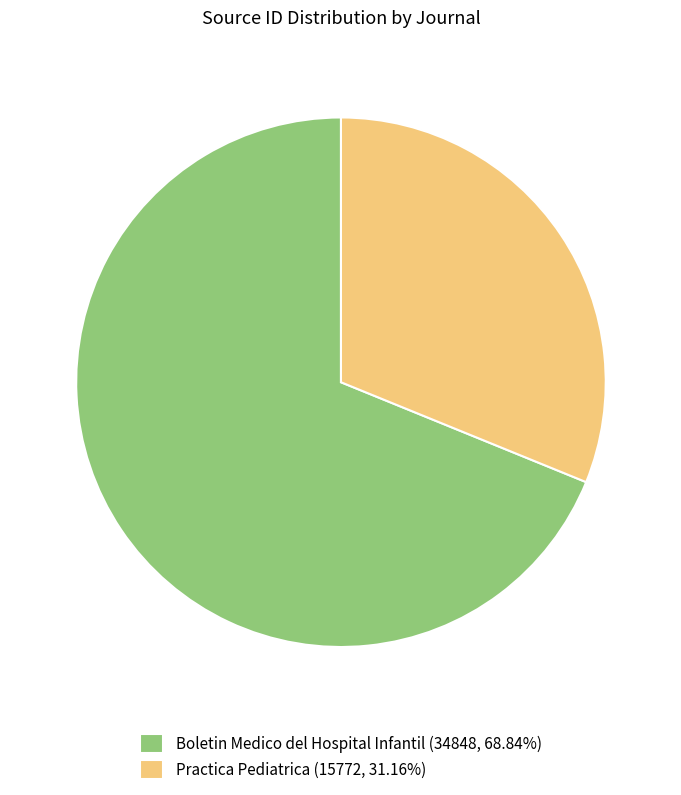

How many slices are in this pie chart?

2